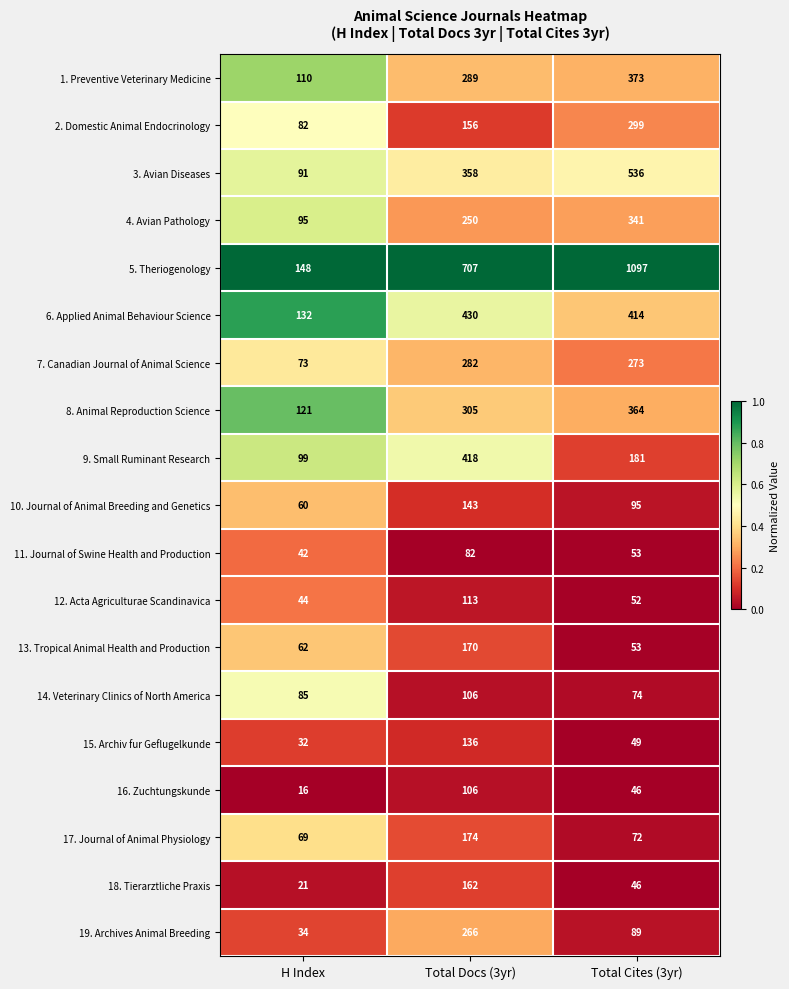

How many series are shown in this chart?

19